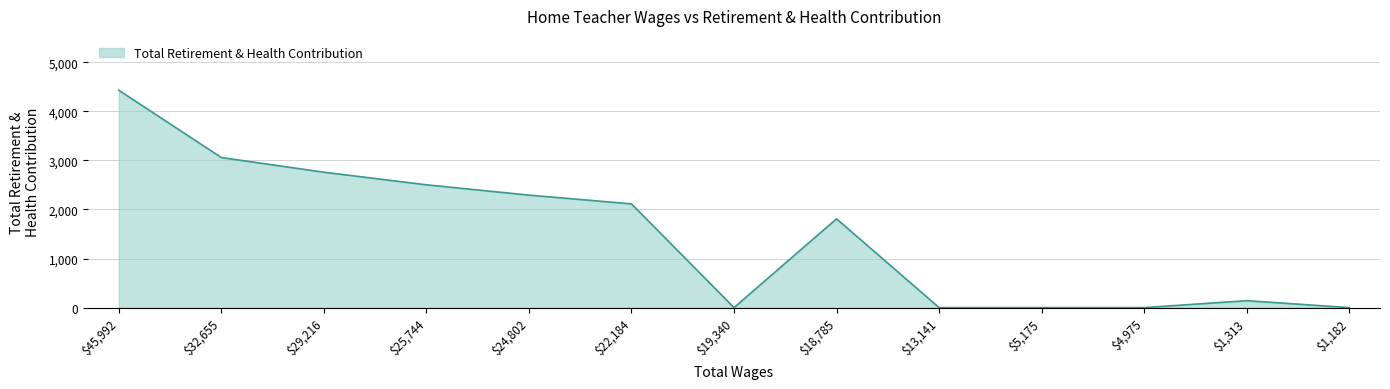

Is it true that the value at $22,184 is 3302?

False